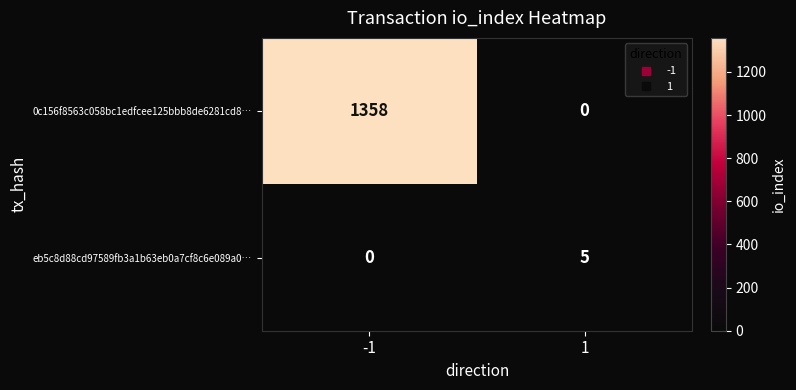

List the series in order of their overall mean, highest first.

0c156f8563c058bc1edfcee125bbb8de6281cd8…, eb5c8d88cd97589fb3a1b63eb0a7cf8c6e089a0…